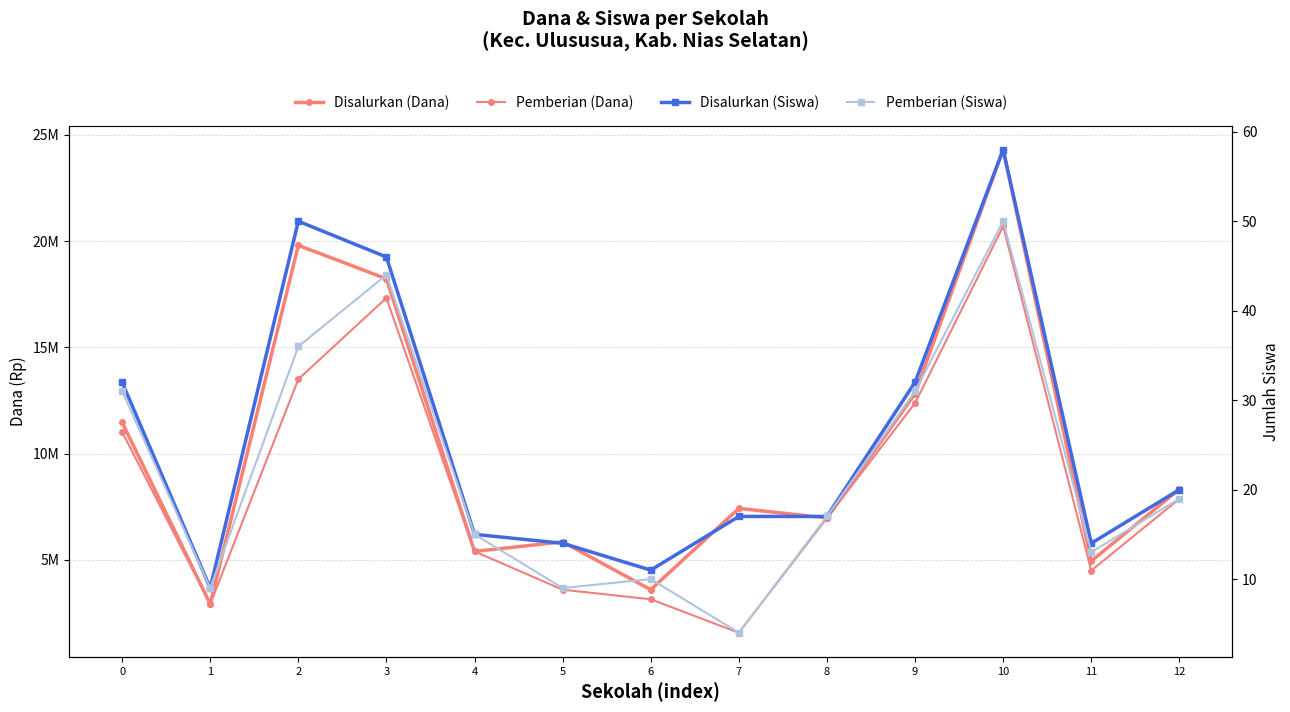

True or false: Disalurkan (Dana) and Pemberian (Siswa) intersect in this chart.

False